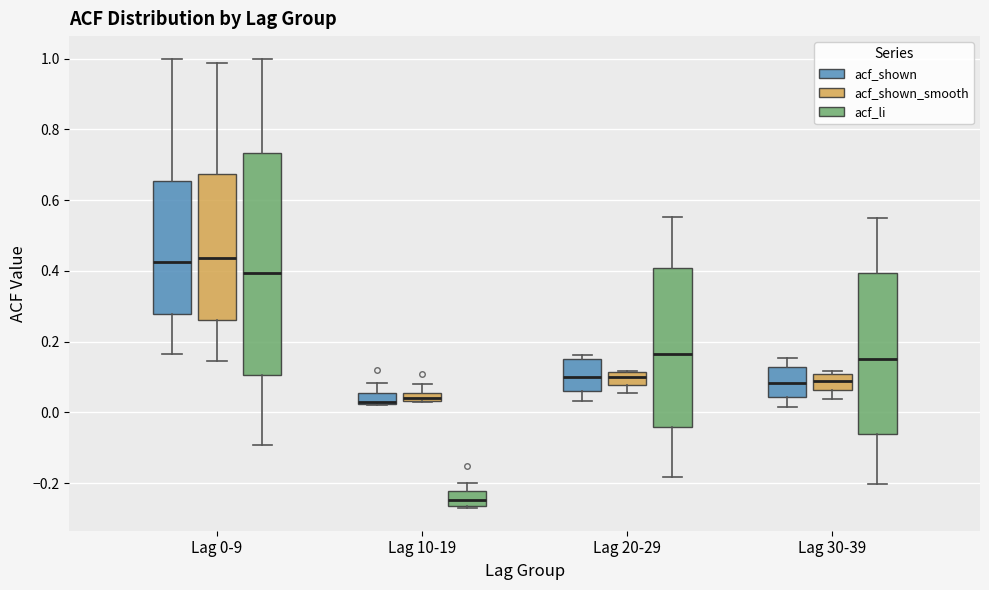

Where is the lower edge of the box for Lag 20-29 (acf_shown_smooth) on the y-axis? The values are not printed on the chart, so give them approximately, as read against the axis.

0.08